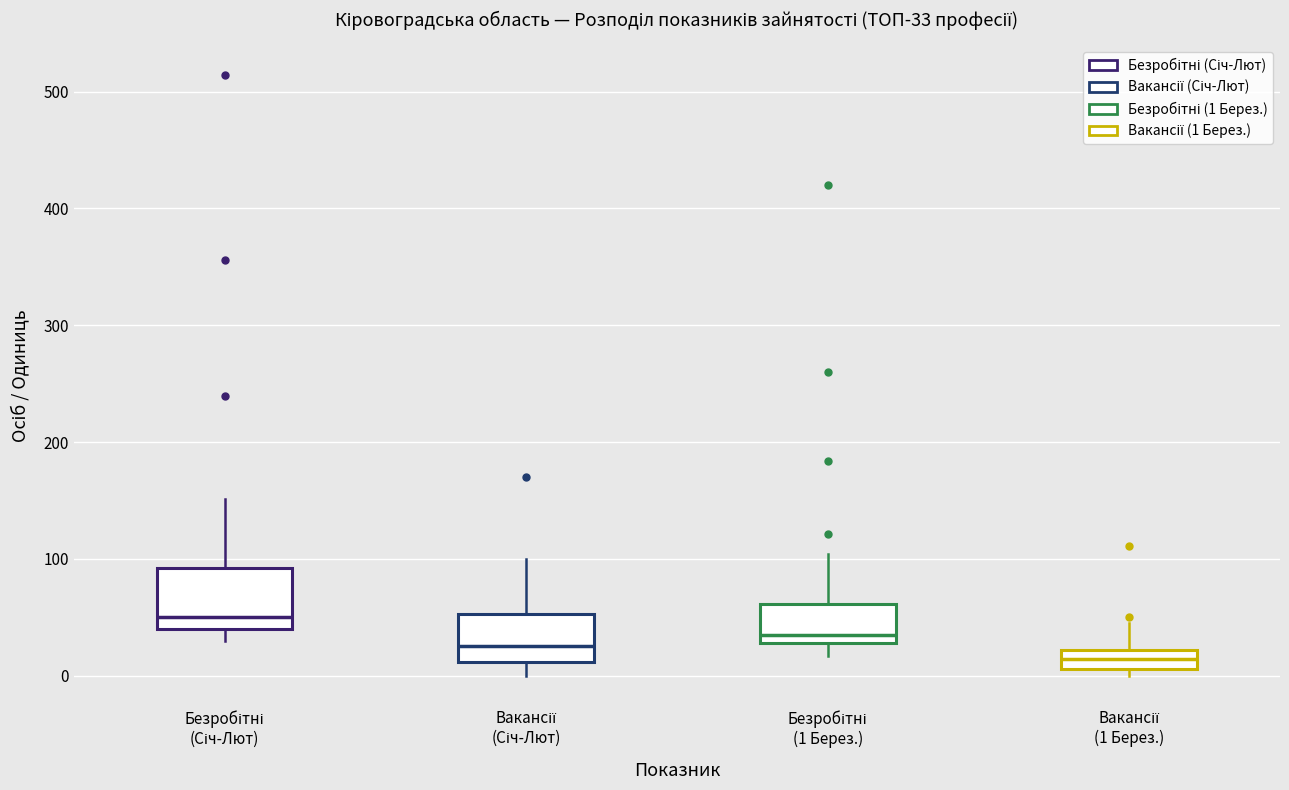

Comparing the boxes themselves (not the whiskers), which one is the tallest?

Безробітні (Січ-Лют)